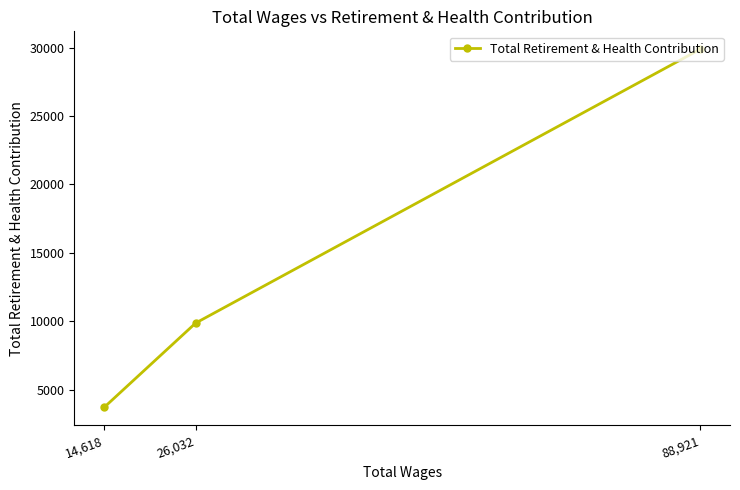

Does the chart have visible grid lines?

No